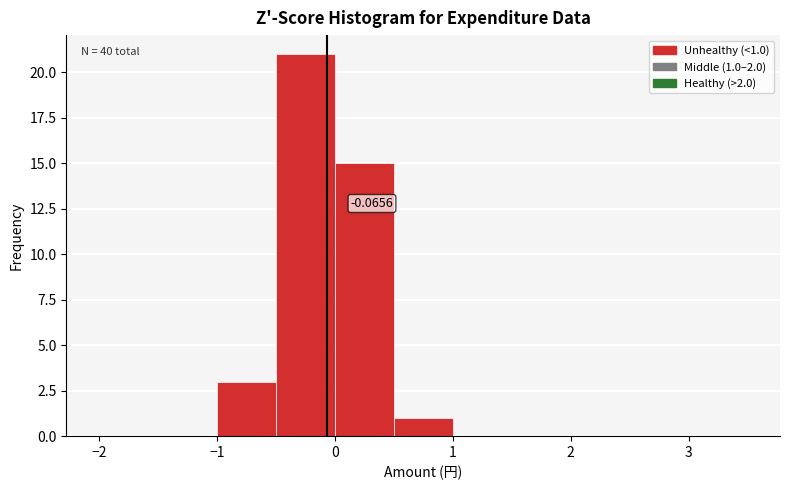

Which range on the x-axis has the tallest bar?

-0.5 to 0.0